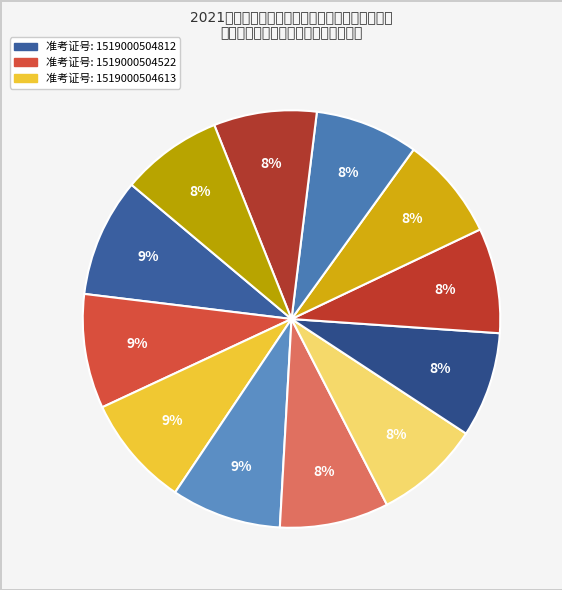

What is the largest slice in the pie chart?

1519000504812